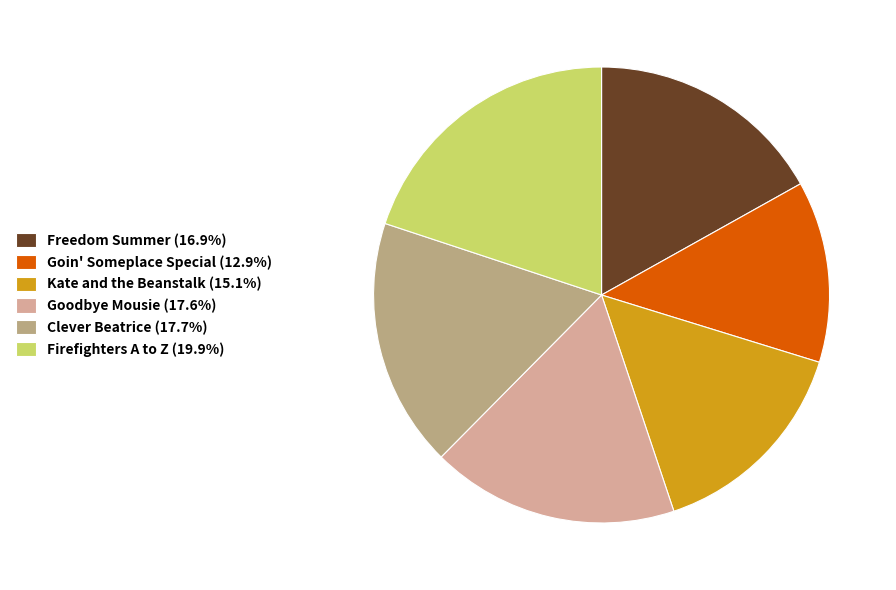

Count the number of slices in the pie.

6